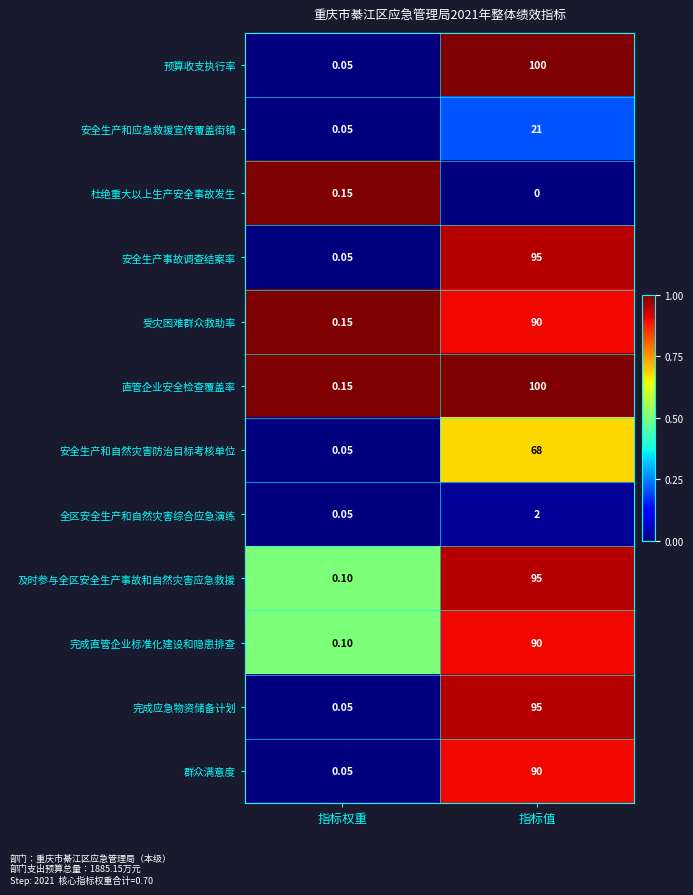

Which label corresponds to the largest value in the chart?

指标值